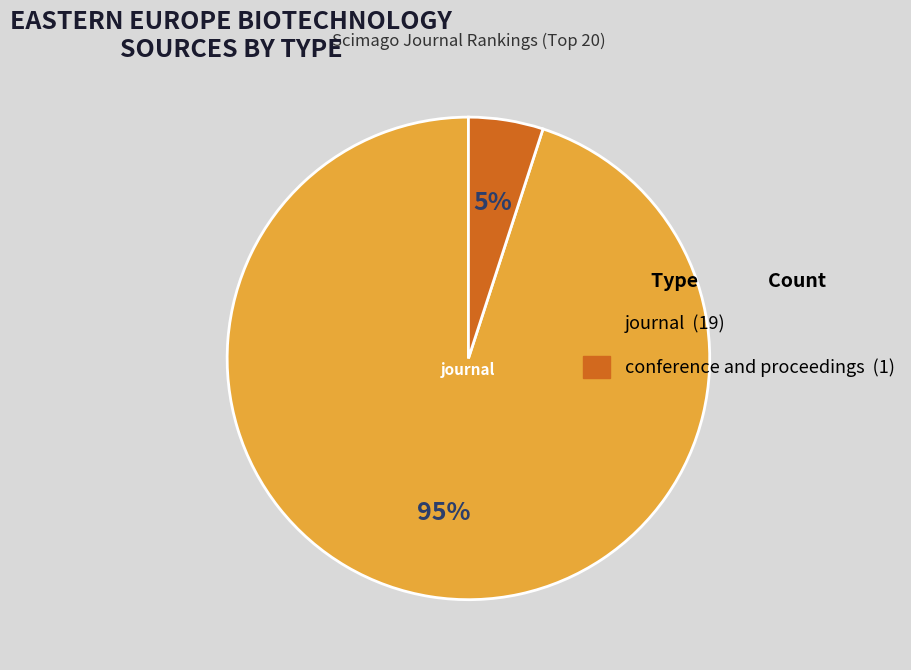

What is the largest slice in the pie chart?

journal